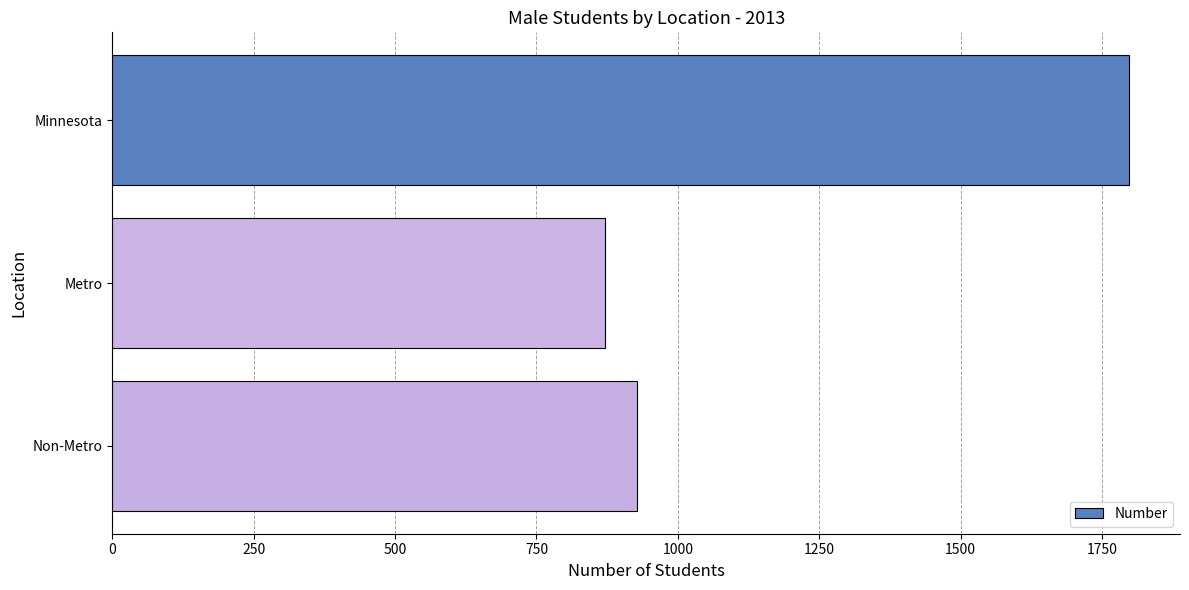

What is the maximum value shown in the chart?

1798